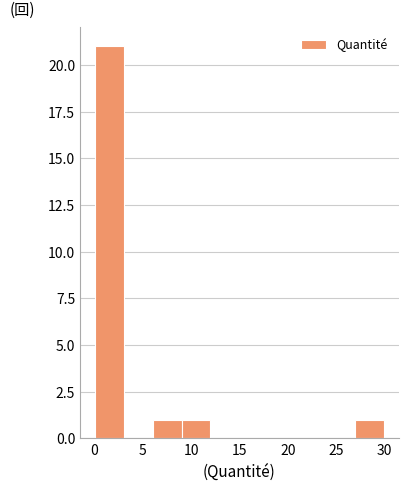

What is the height of the bar covering 0 to 3 on the x-axis? Neither the bar edges nor the heights are printed on the chart, so give them approximately, as read against the axes.

21